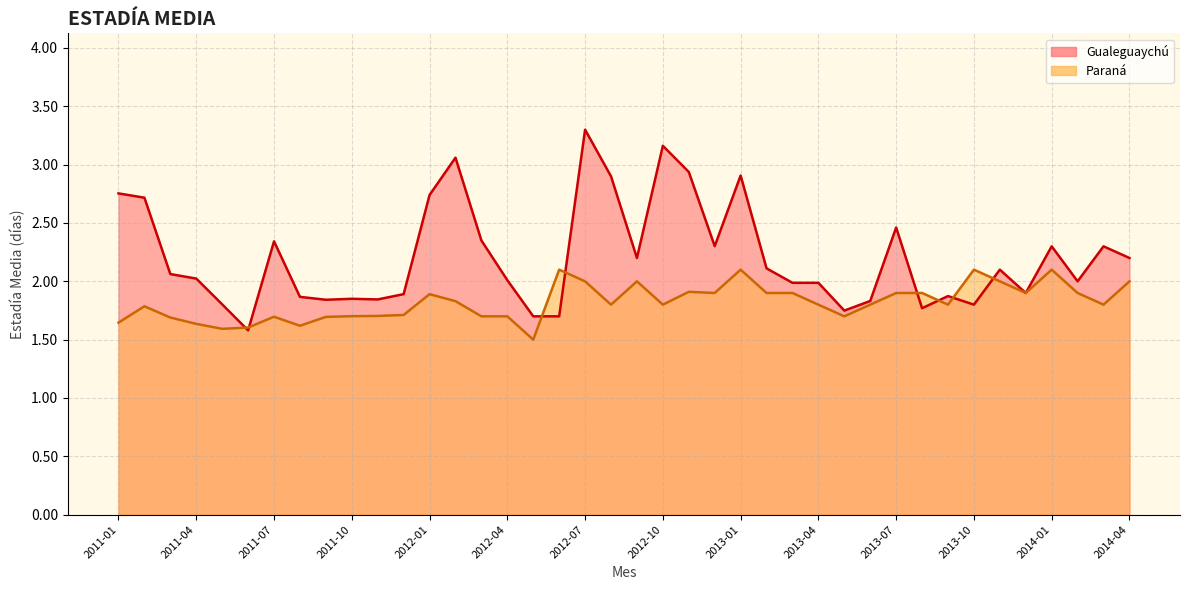

What is the sum of all Gualeguaychú values?

88.2